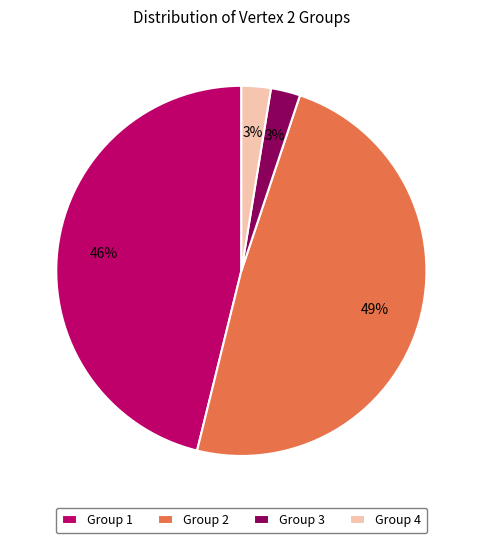

Is there any slice that represents more than half of the pie?

No